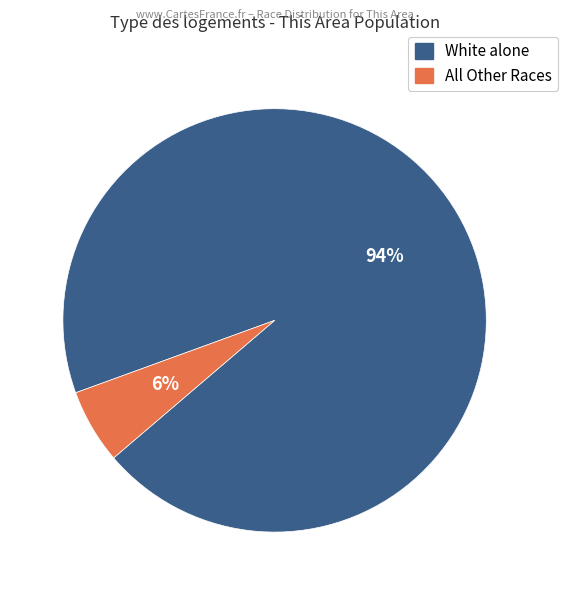

To the nearest percent, what is the average slice percentage?

50%